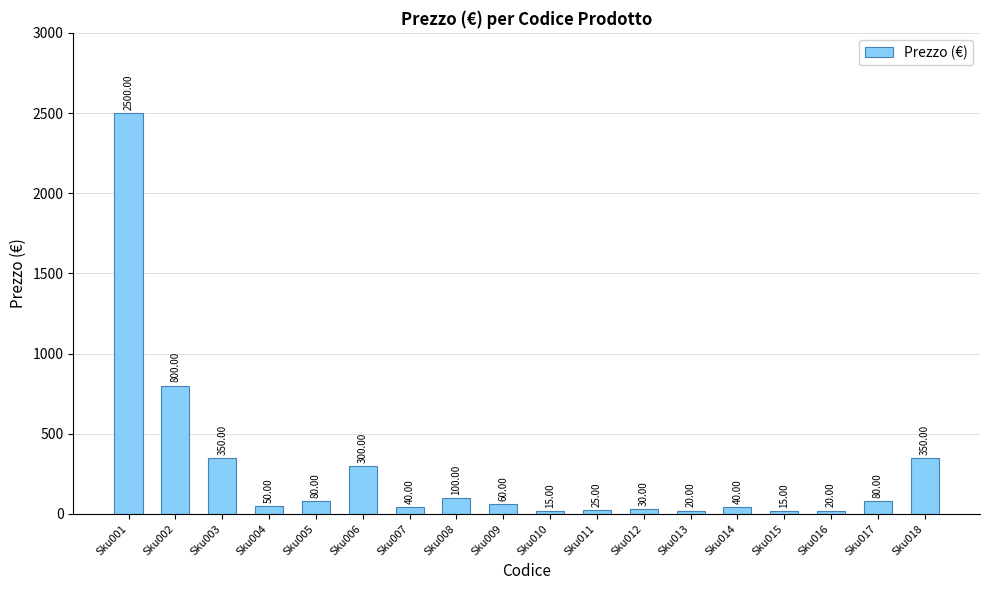

The value at Sku016 is 20. True or false?

True